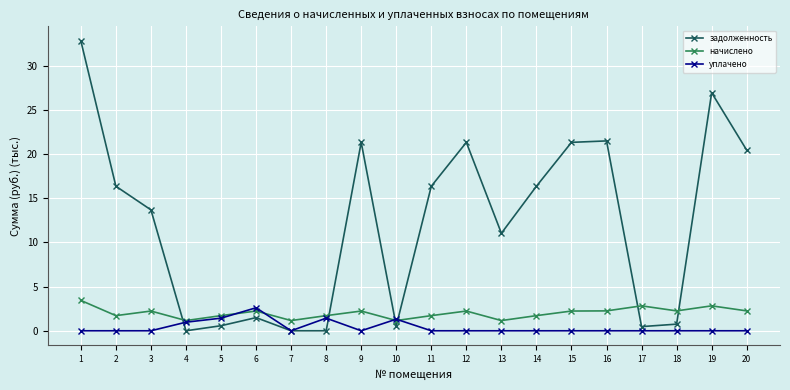

Which series has the largest range (max minus min)?

задолженность